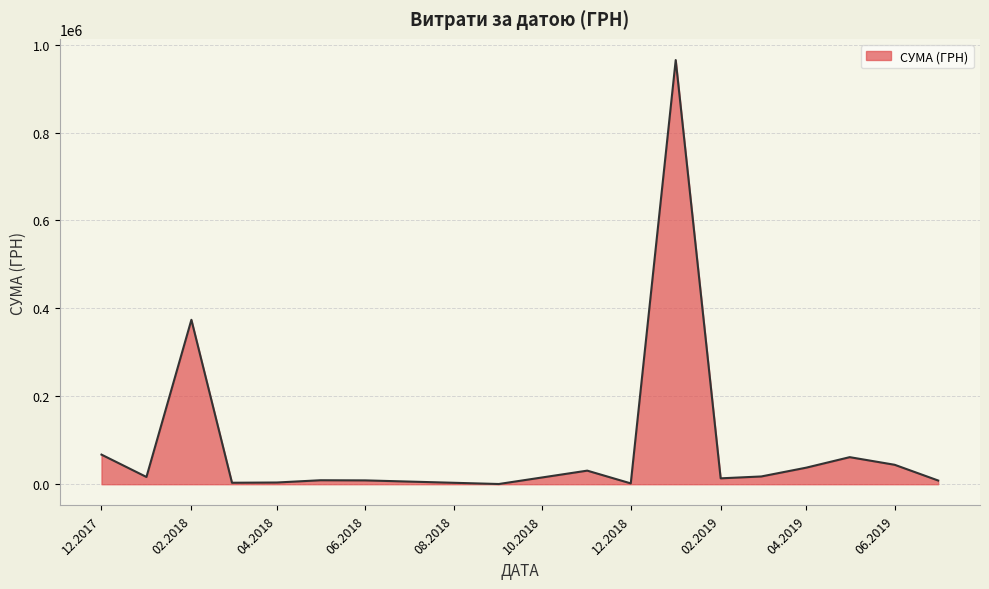

Does the chart display data point markers on the line(s)?

No